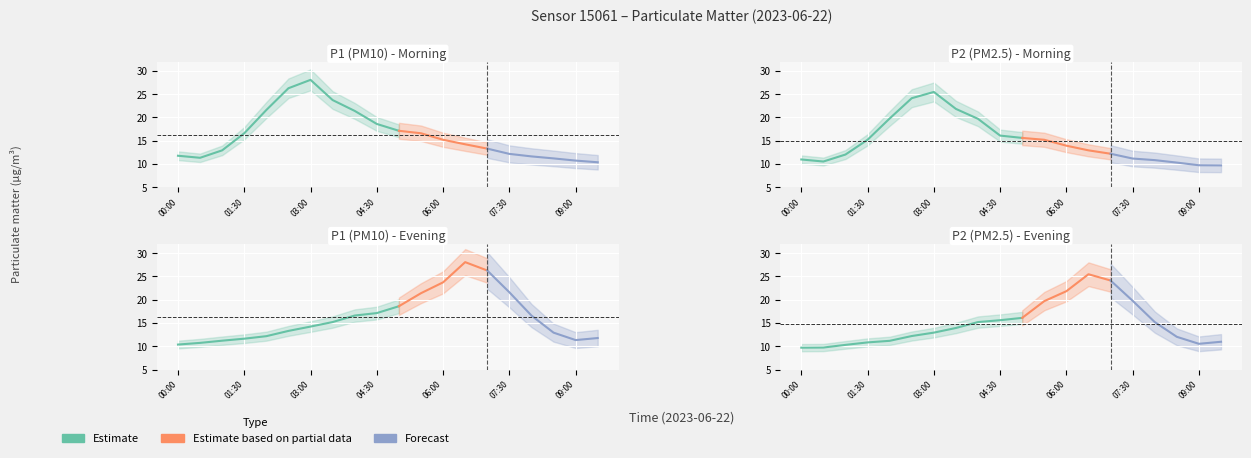

Between 01:00 and 01:30, which series saw the biggest shift?

P1